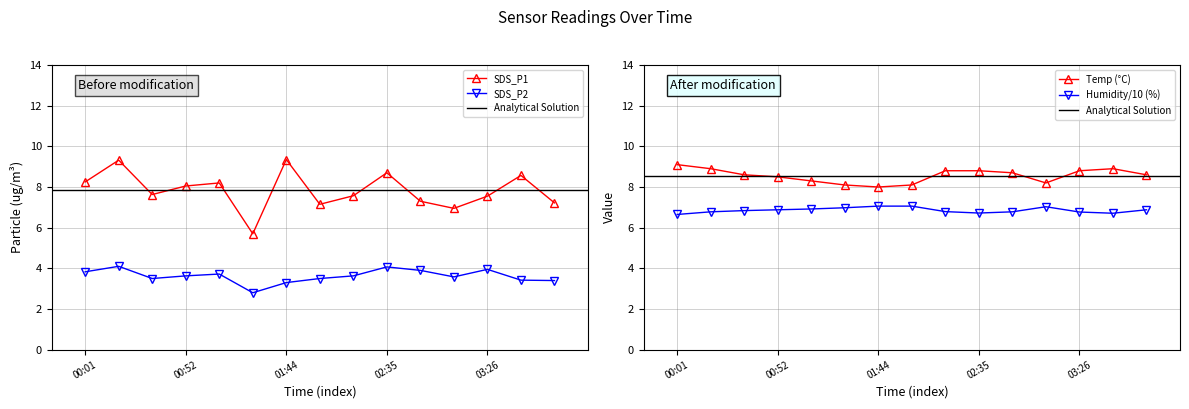

What is the difference between the second highest and minimum values in the SDS_P1 series?

3.6